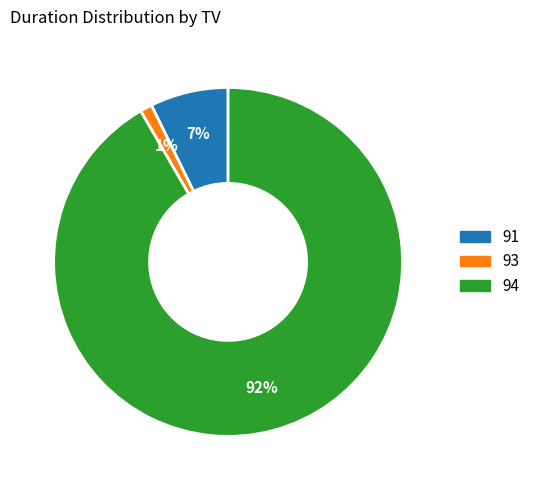

To the nearest percent, what is the average slice percentage?

33%